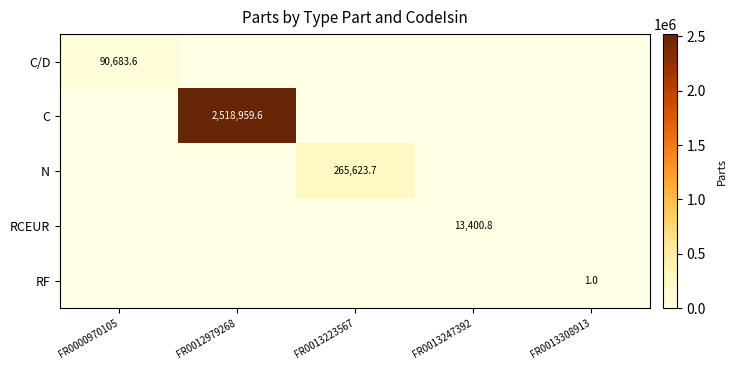

The RCEUR series shows 22572.0 at FR0013247392. True or false?

False